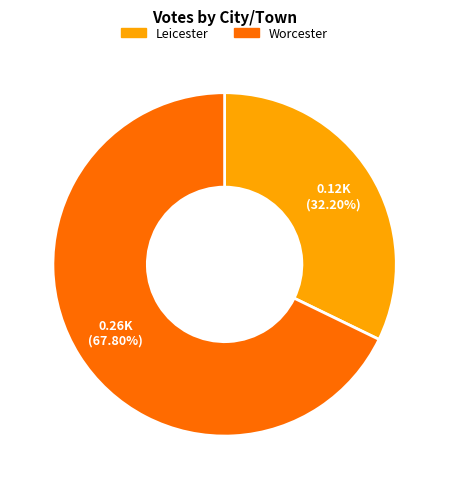

How many segments does this pie chart have?

2